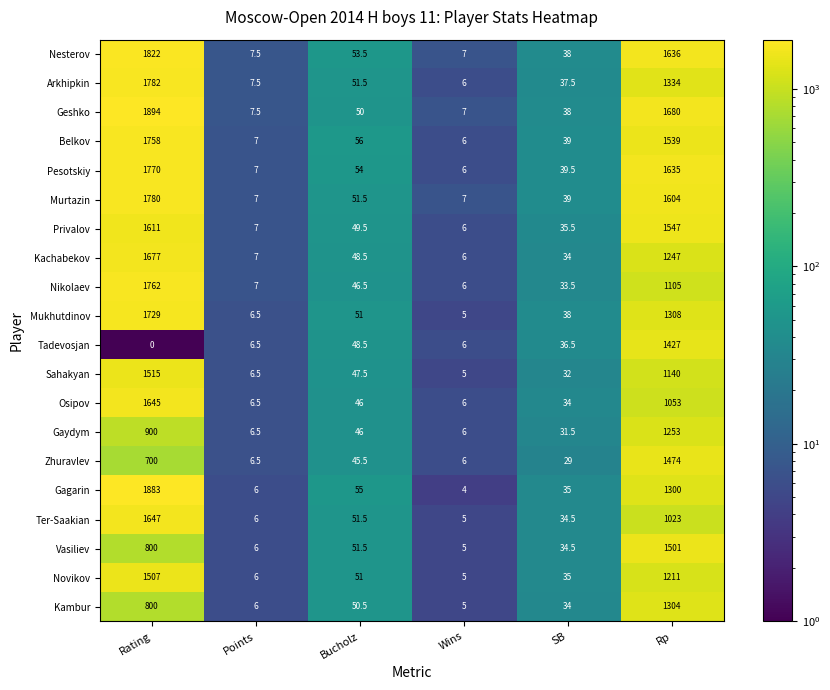

Is it true that Privalov equals 4.2 at Points?

False